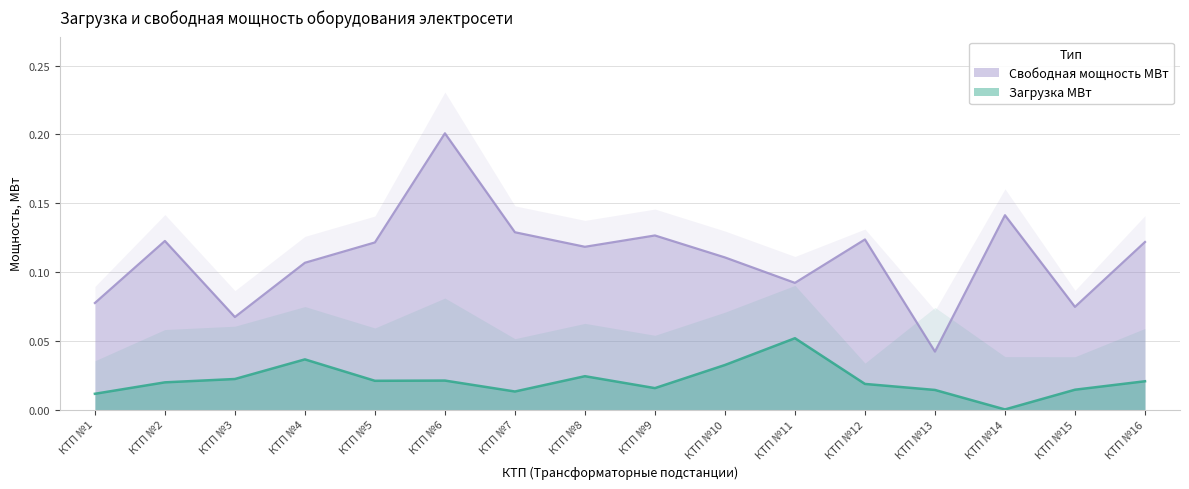

True or false: Свободная мощность МВт and Загрузка МВт intersect in this chart.

False